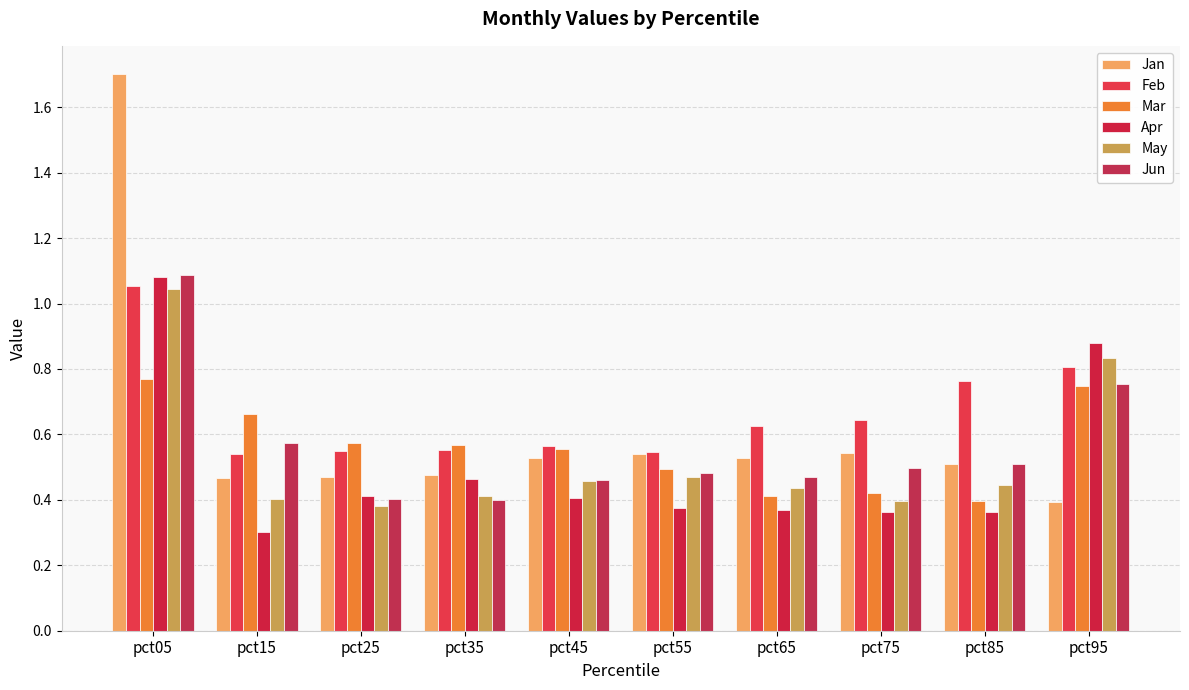

The Feb series shows 0.5 at pct25. True or false?

True